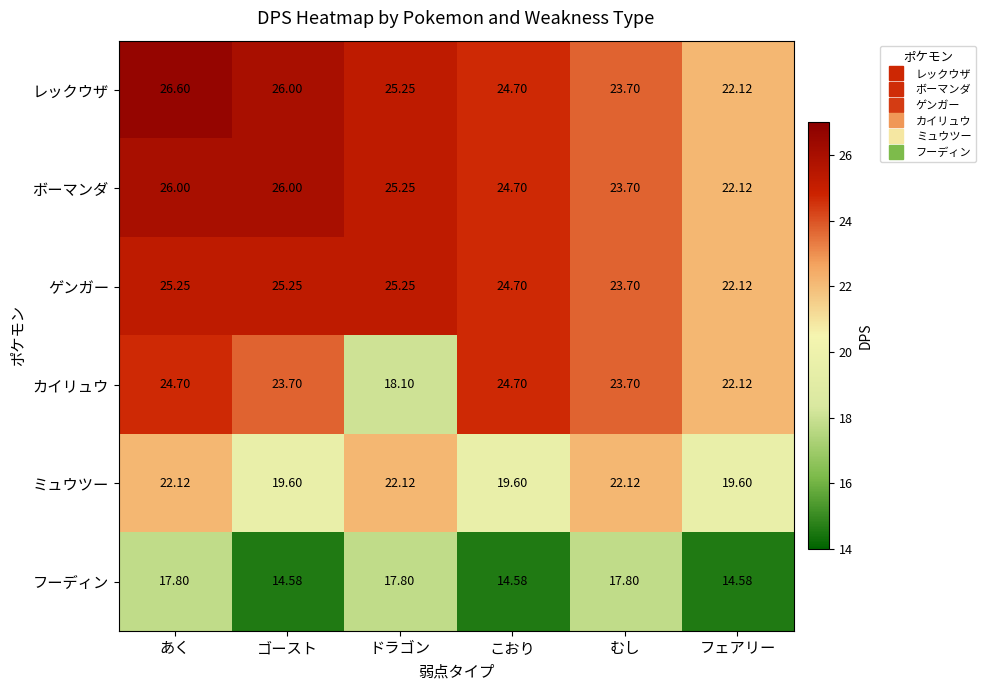

Is the value of ゲンガー at こおり greater than the value of ミュウツー at こおり?

Yes